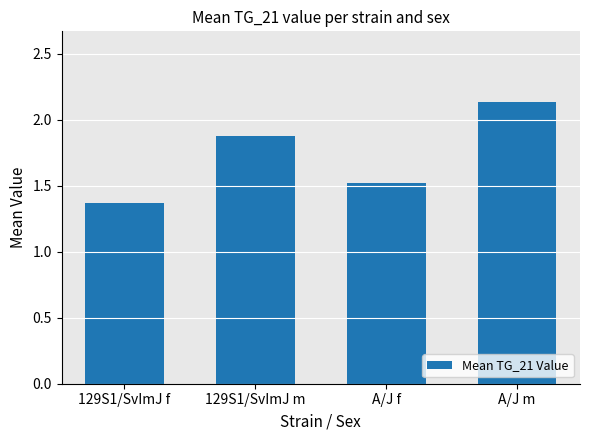

List the labels in order of value, largest first.

A/J m, 129S1/SvImJ m, A/J f, 129S1/SvImJ f